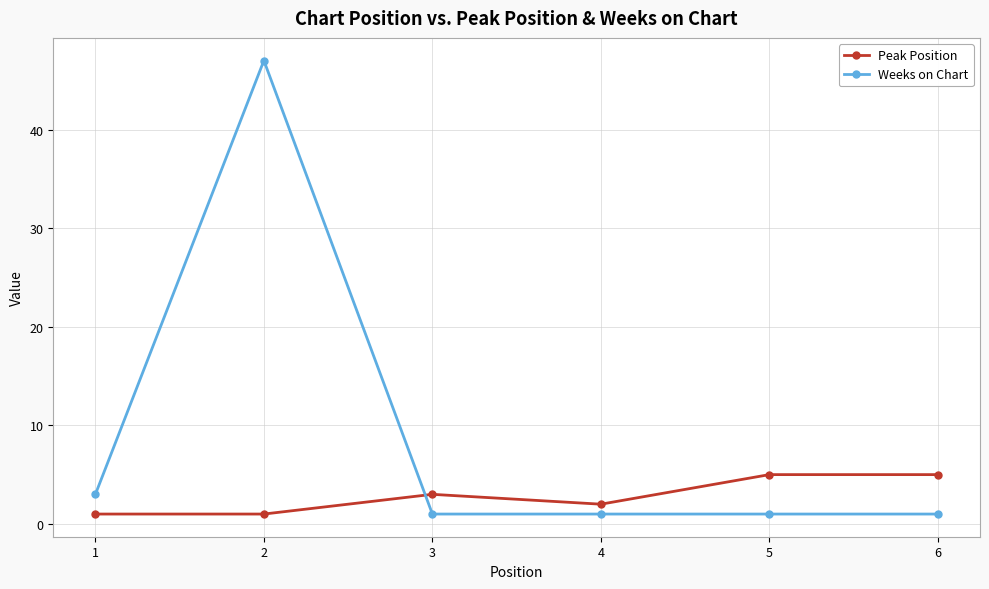

True or false: Weeks on Chart has more than 2 points higher than both neighbors.

False